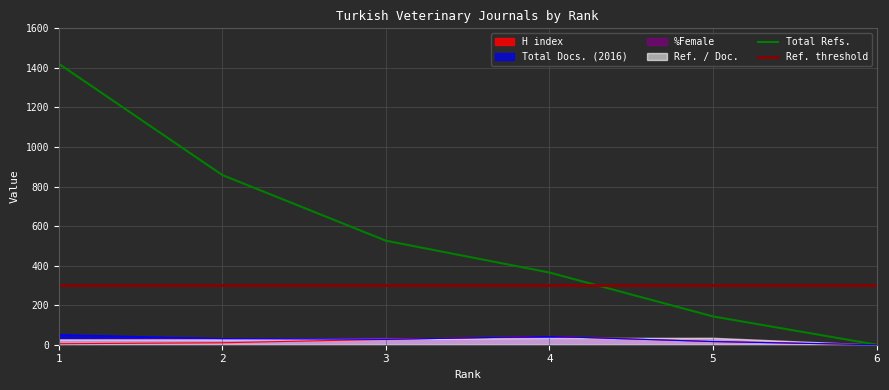

What is the highest value of the Total Refs. series?

1421